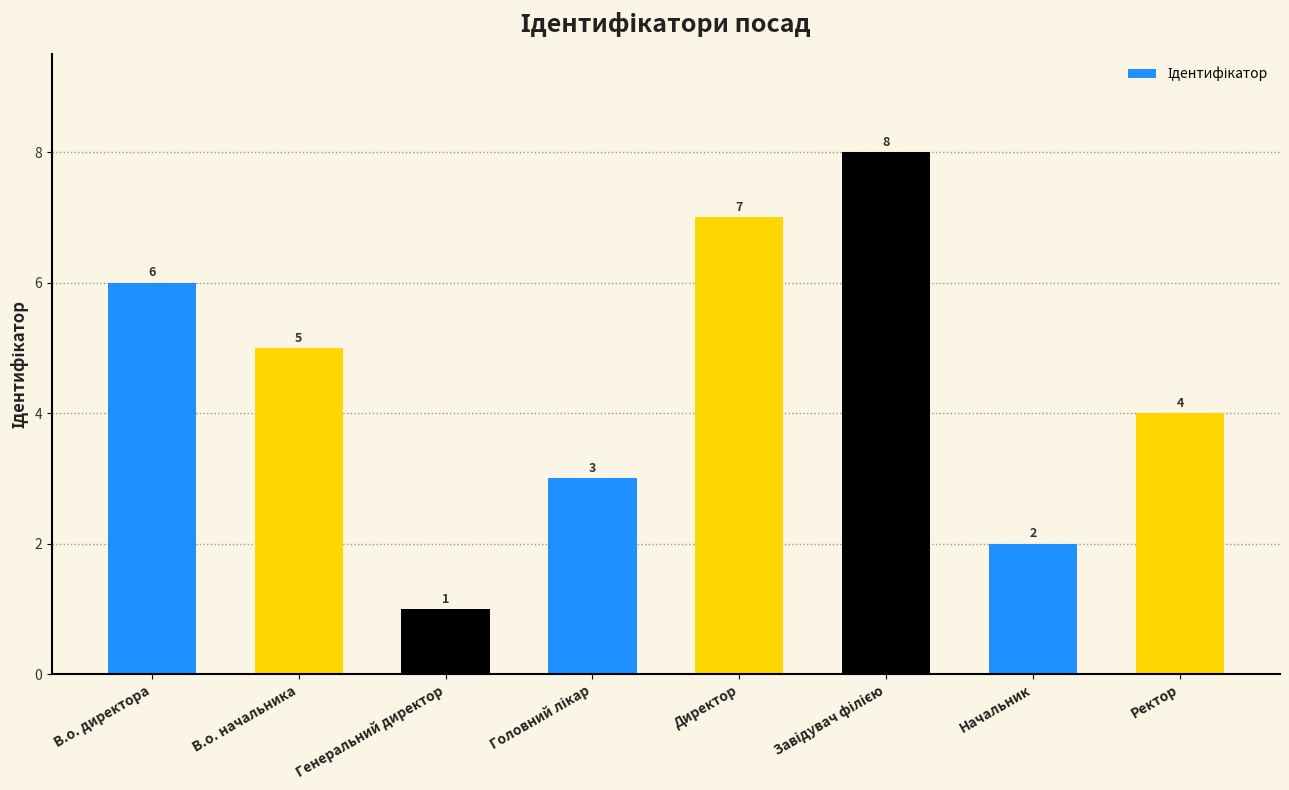

Approximately how many times larger is the value at В.о. начальника compared to В.о. директора?

0.8